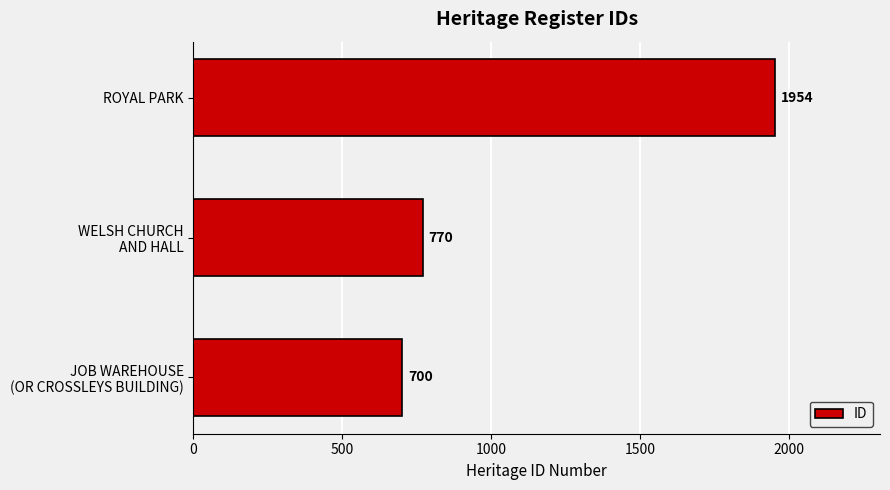

What is the sum of all values?

3424